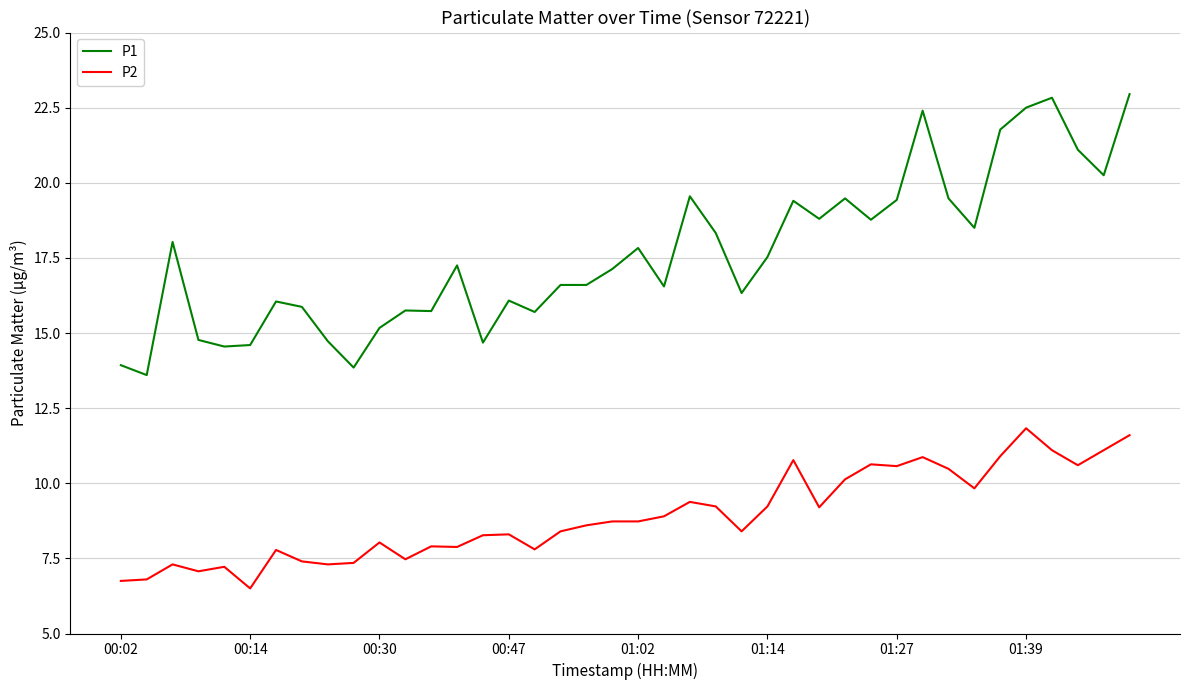

What is the minimum value shown in the chart?

6.5